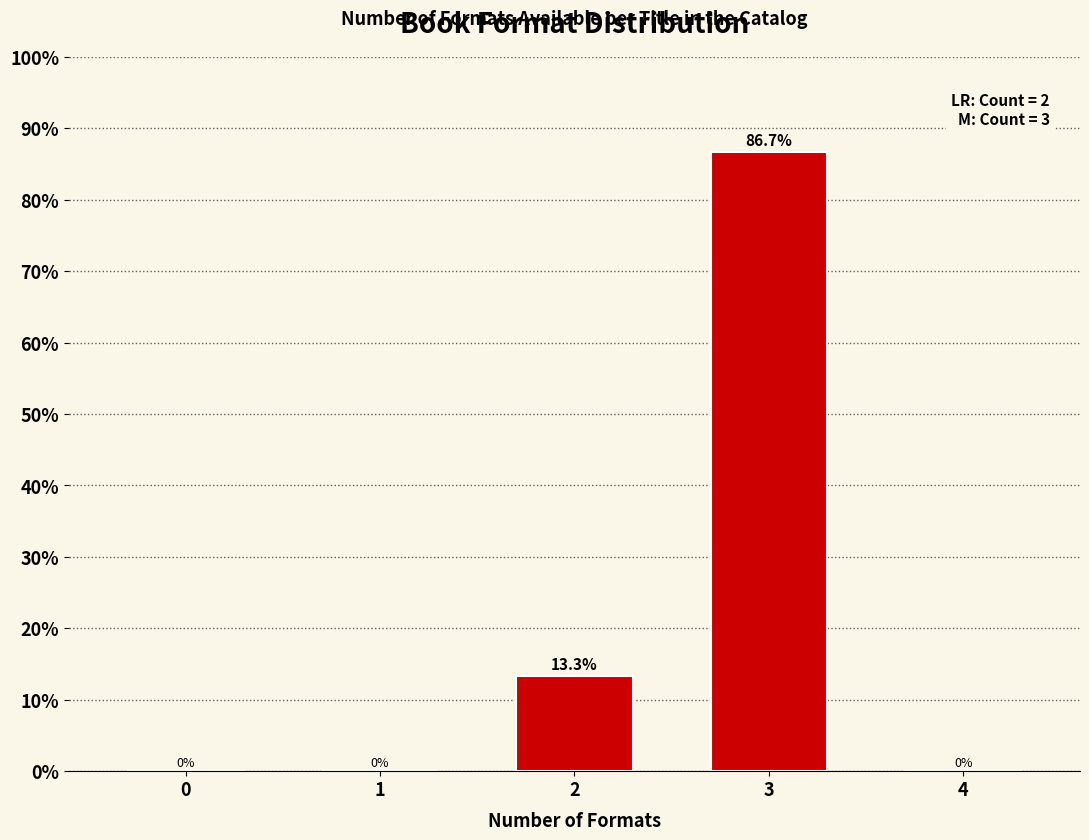

Reading right to left, transcribe all the data shown in this chart.

4=0.0	3=86.7	2=13.3	1=0.0	0=0.0